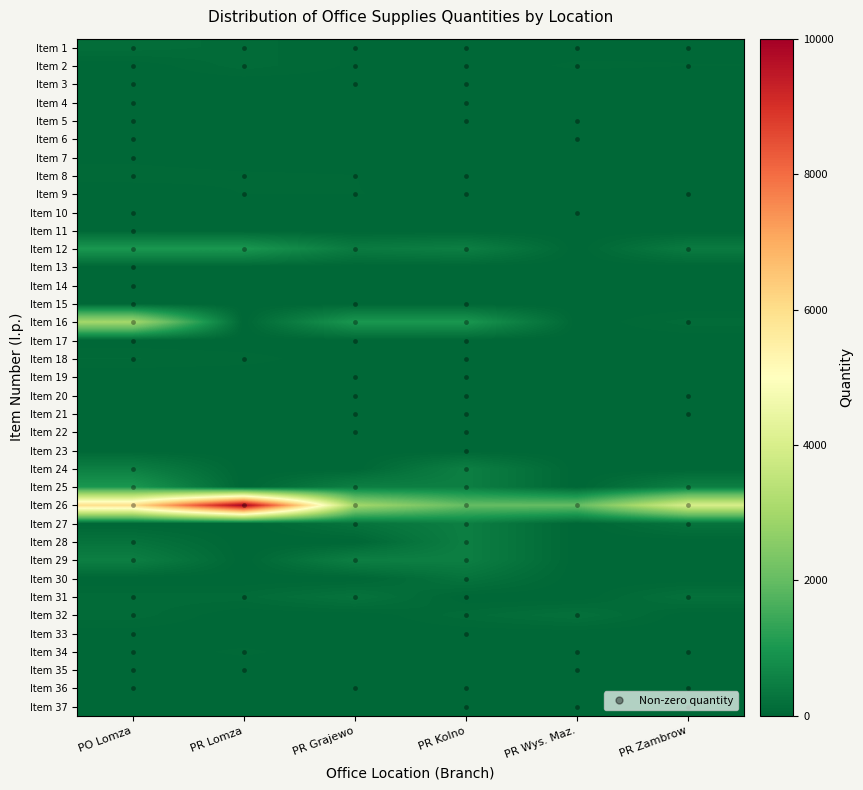

At which category is the sum across all series the highest?

PO Lomza